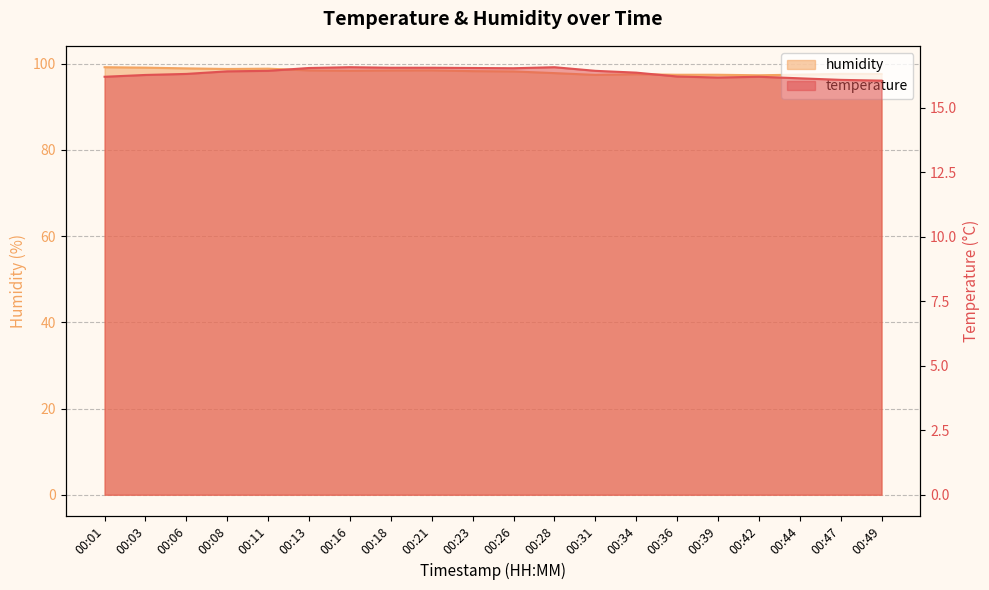

What is the value of the humidity point at the 13th from the left?

97.4